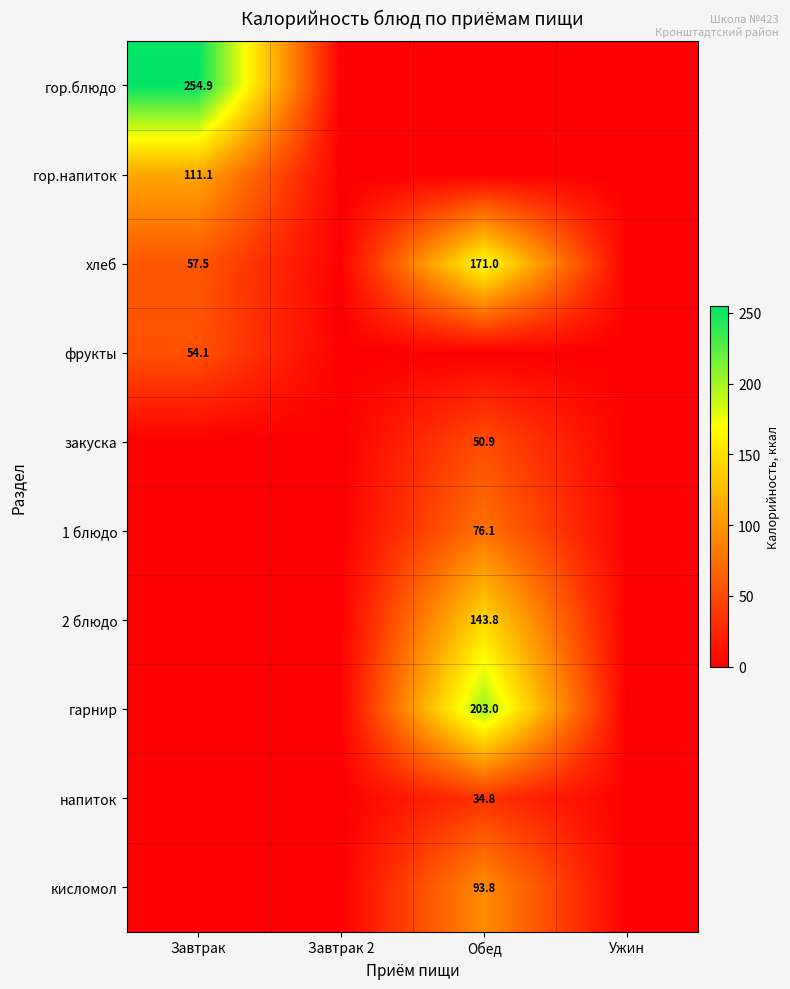

The хлеб series shows 44.6 at Обед. True or false?

False